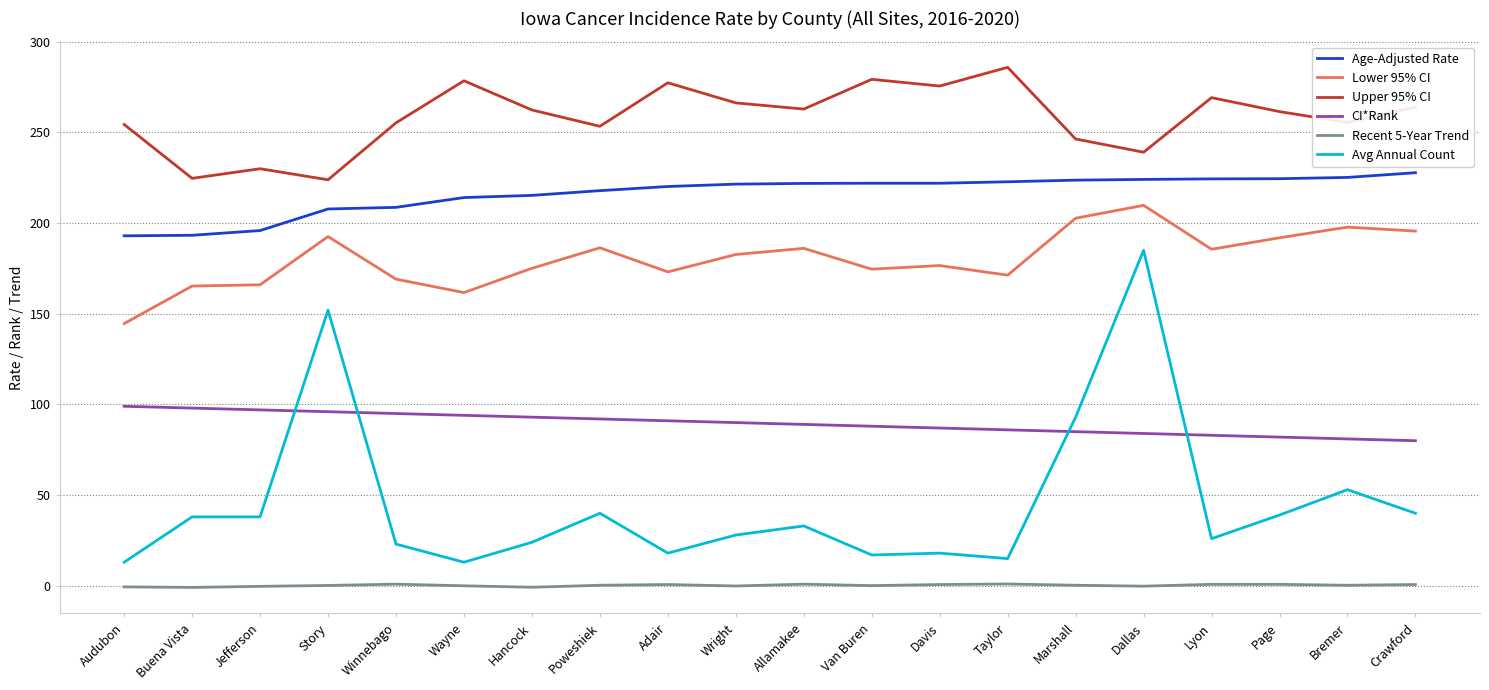

True or false: CI*Rank and Upper 95% CI cross at least once.

False